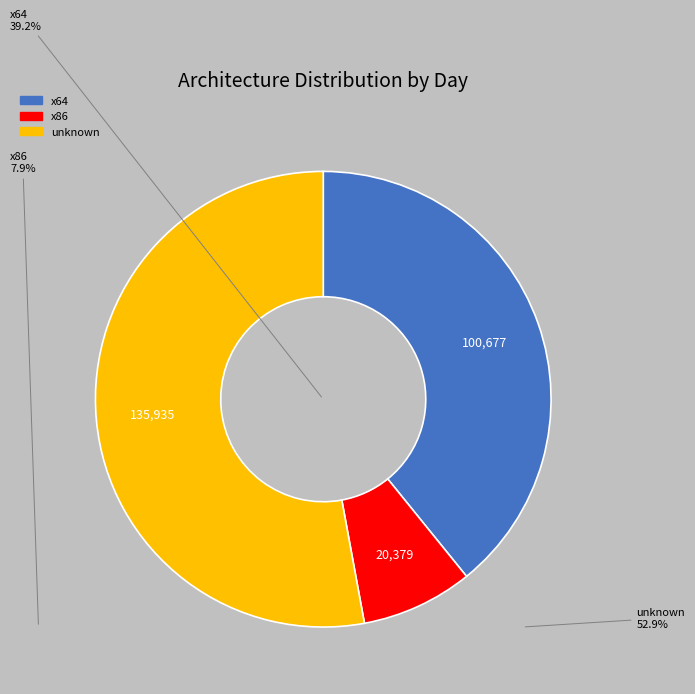

Is there any slice that represents more than half of the pie?

Yes